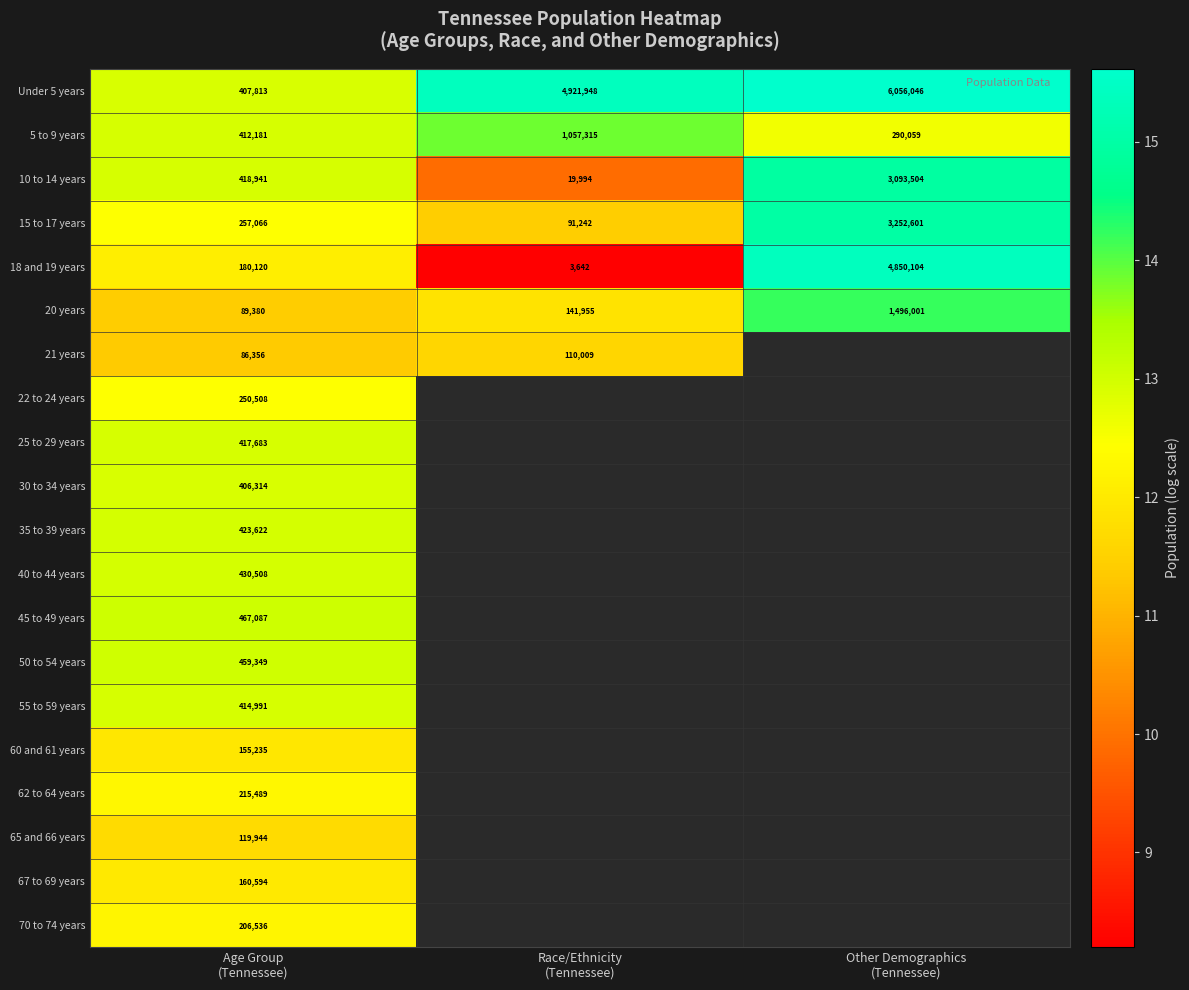

What is the total value across all series at Age Group
(Tennessee)?

5979717.0